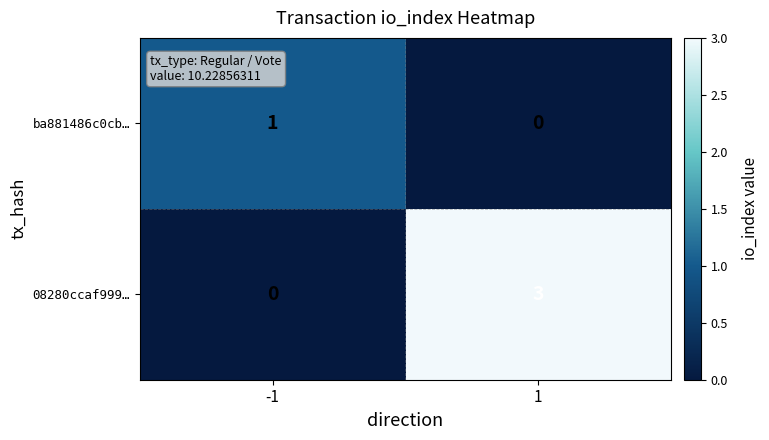

Reading left to right, what are all the values shown in this chart?

ba881486c0cb…: -1=1	1=0
08280ccaf999…: -1=0	1=3